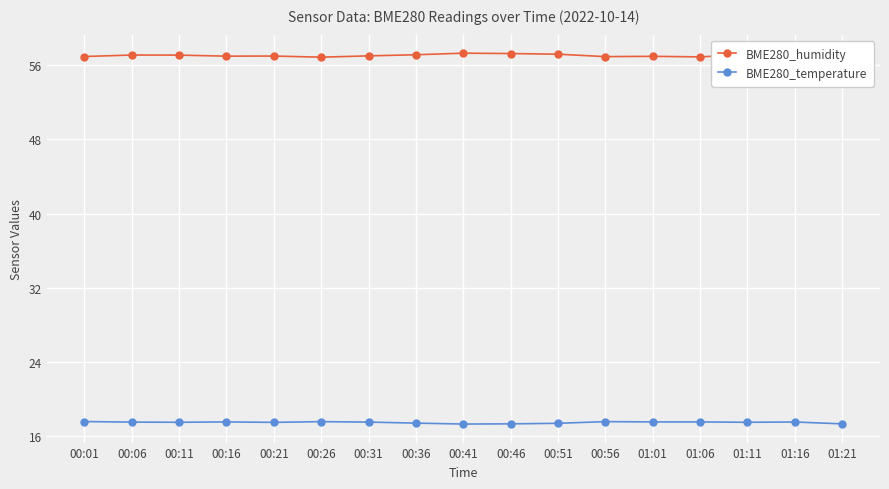

What is the maximum value shown in the chart?

57.3